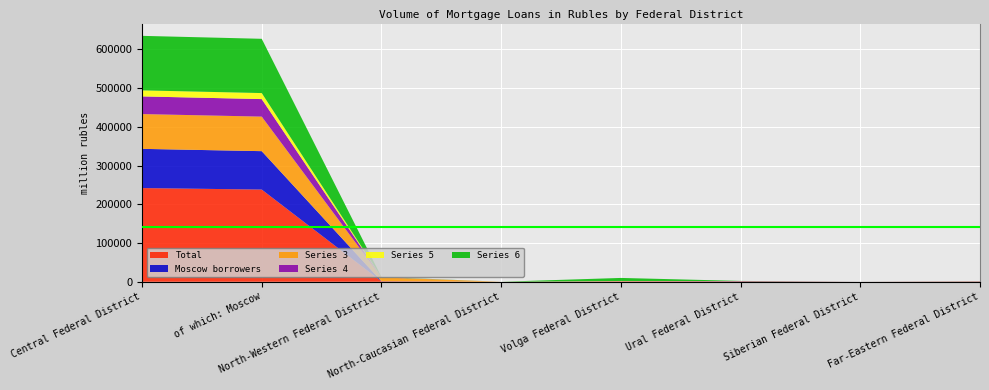

Reading right to left, extract all data points from this chart.

Total: Far-Eastern Federal District=561	Siberian Federal District=21	Ural Federal District=862	Volga Federal District=637	North-Caucasian Federal District=0	North-Western Federal District=1082	of which: Moscow=238157	Central Federal District=242007
Moscow borrowers: Far-Eastern Federal District=365	Siberian Federal District=18	Ural Federal District=589	Volga Federal District=168	North-Caucasian Federal District=0	North-Western Federal District=374	of which: Moscow=99187	Central Federal District=101296
Series 3: Far-Eastern Federal District=344	Siberian Federal District=8	Ural Federal District=343	Volga Federal District=951	North-Caucasian Federal District=0	North-Western Federal District=9825	of which: Moscow=89228	Central Federal District=89848
Series 4: Far-Eastern Federal District=10	Siberian Federal District=1	Ural Federal District=82	Volga Federal District=244	North-Caucasian Federal District=0	North-Western Federal District=393	of which: Moscow=45259	Central Federal District=45594
Series 5: Far-Eastern Federal District=5	Siberian Federal District=7	Ural Federal District=11	Volga Federal District=40	North-Caucasian Federal District=5	North-Western Federal District=116	of which: Moscow=15551	Central Federal District=15609
Series 6: Far-Eastern Federal District=120	Siberian Federal District=14	Ural Federal District=306	Volga Federal District=7841	North-Caucasian Federal District=0	North-Western Federal District=617	of which: Moscow=140161	Central Federal District=140810